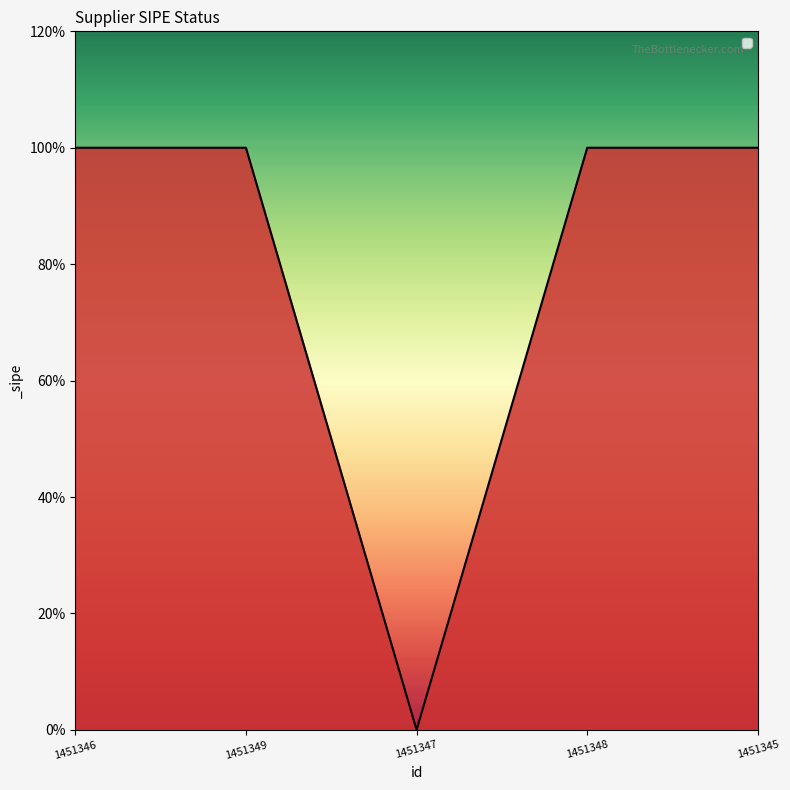

Which has a higher value, 1451345 or 1451349?

1451345